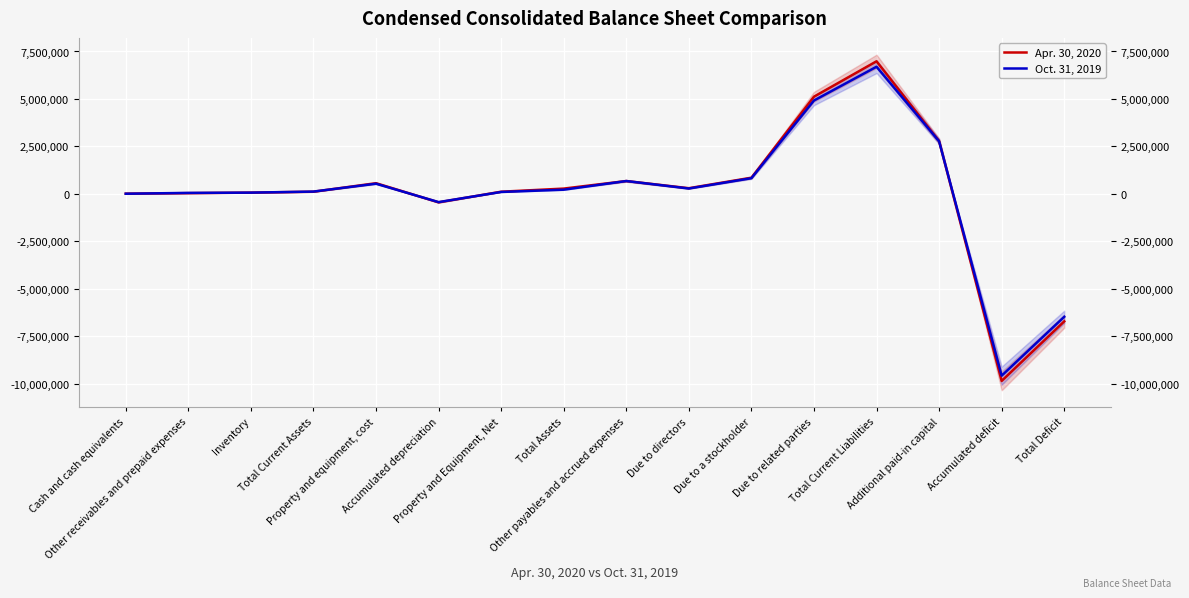

True or false: Oct. 31, 2019 has a value of 119466 at Total Current Assets.

True